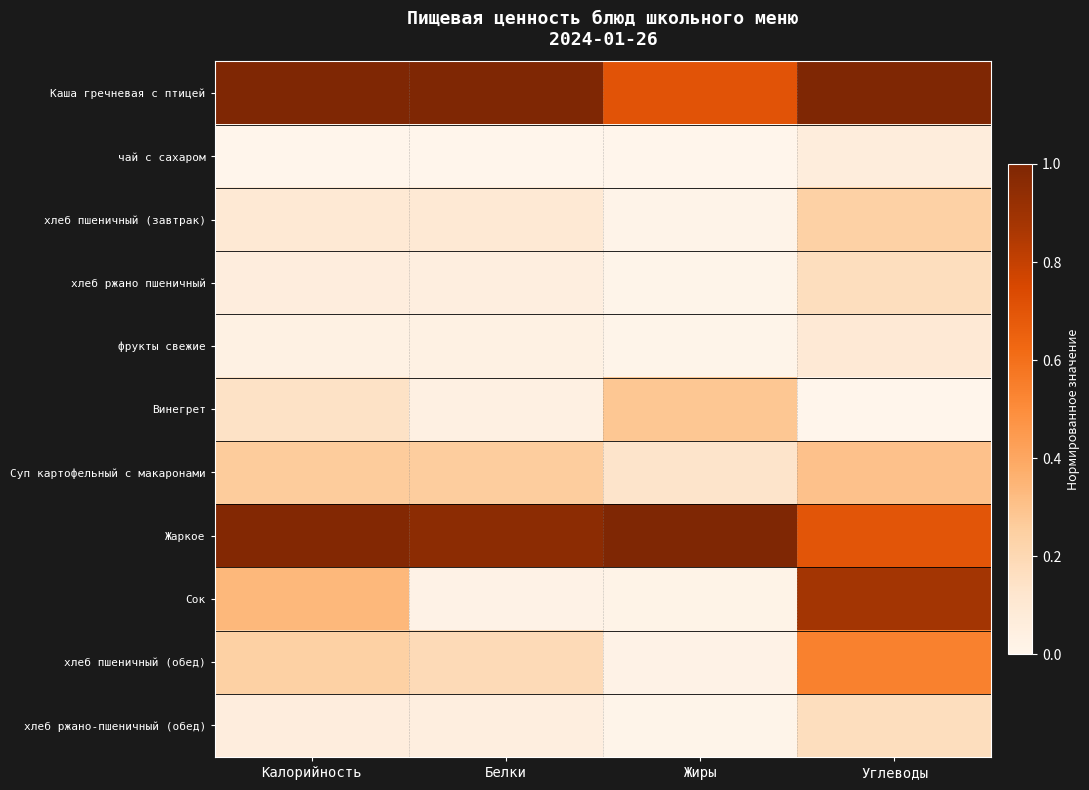

Reading left to right, extract all data points from this chart.

Каша гречневая с птицей: Калорийность=1.0	Белки=1.0	Жиры=0.7	Углеводы=1.0
чай с сахаром: Калорийность=0.0	Белки=0.0	Жиры=0.0	Углеводы=0.1
хлеб пшеничный (завтрак): Калорийность=0.1	Белки=0.1	Жиры=0.0	Углеводы=0.2
хлеб ржано пшеничный: Калорийность=0.1	Белки=0.1	Жиры=0.0	Углеводы=0.2
фрукты свежие: Калорийность=0.0	Белки=0.0	Жиры=0.0	Углеводы=0.1
Винегрет: Калорийность=0.1	Белки=0.0	Жиры=0.3	Углеводы=0.0
Суп картофельный с макаронами: Калорийность=0.3	Белки=0.3	Жиры=0.1	Углеводы=0.3
Жаркое: Калорийность=1.0	Белки=1.0	Жиры=1.0	Углеводы=0.7
Сок: Калорийность=0.3	Белки=0.0	Жиры=0.0	Углеводы=0.9
хлеб пшеничный (обед): Калорийность=0.2	Белки=0.2	Жиры=0.0	Углеводы=0.5
хлеб ржано-пшеничный (обед): Калорийность=0.1	Белки=0.1	Жиры=0.0	Углеводы=0.2